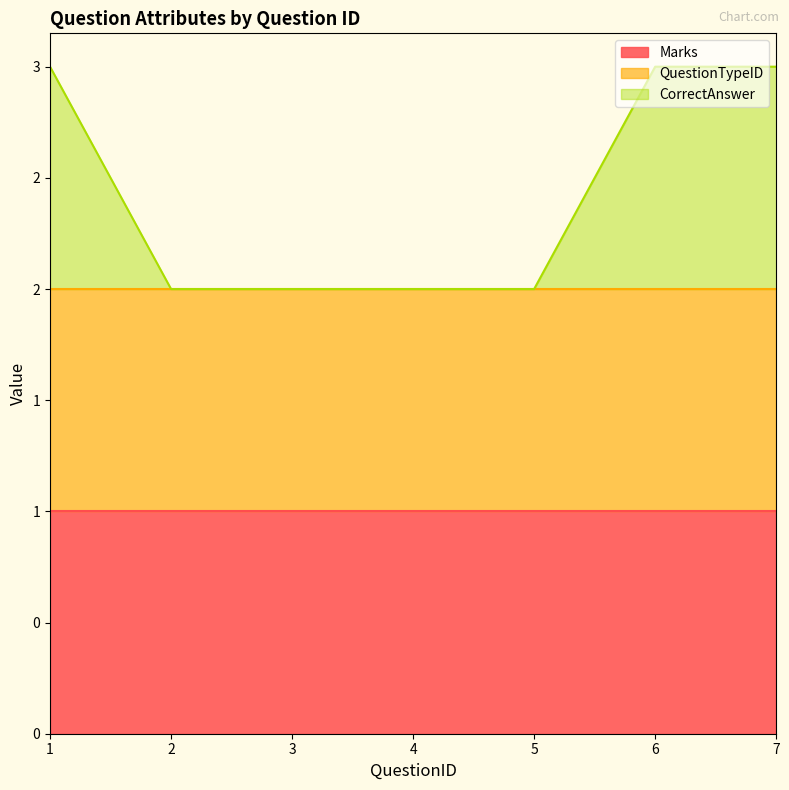

How many lines are shown in the chart?

3